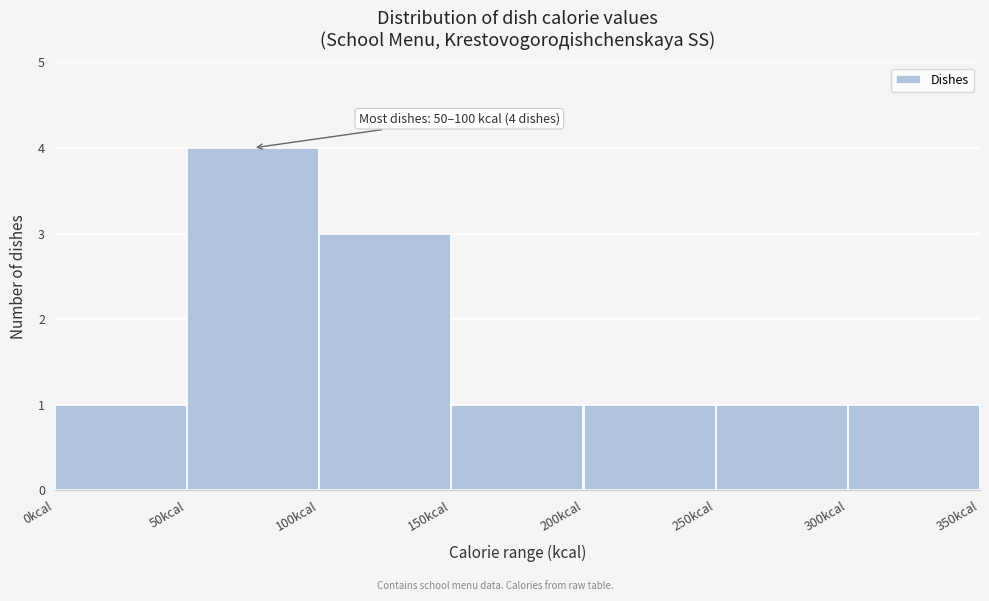

Which range on the x-axis has the tallest bar?

50 to 100